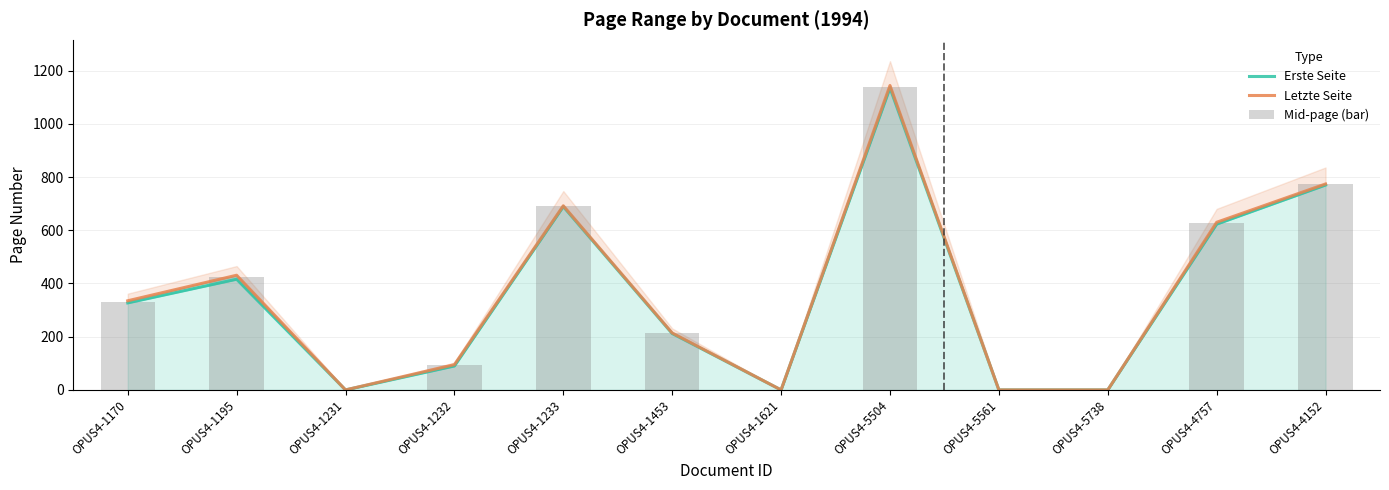

Reading left to right, transcribe all the data shown in this chart.

Erste Seite: 327.0	416.0	0.0	90.0	689.0	212.0	0.0	1135.0	0.0	0.0	623.0	770.0
Letzte Seite: 335.0	431.0	0.0	95.0	692.0	214.0	0.0	1144.0	0.0	0.0	630.0	774.0
Mid-page (bar): 331.0	423.5	0.0	92.5	690.5	213.0	0.0	1139.5	0.0	0.0	626.5	772.0